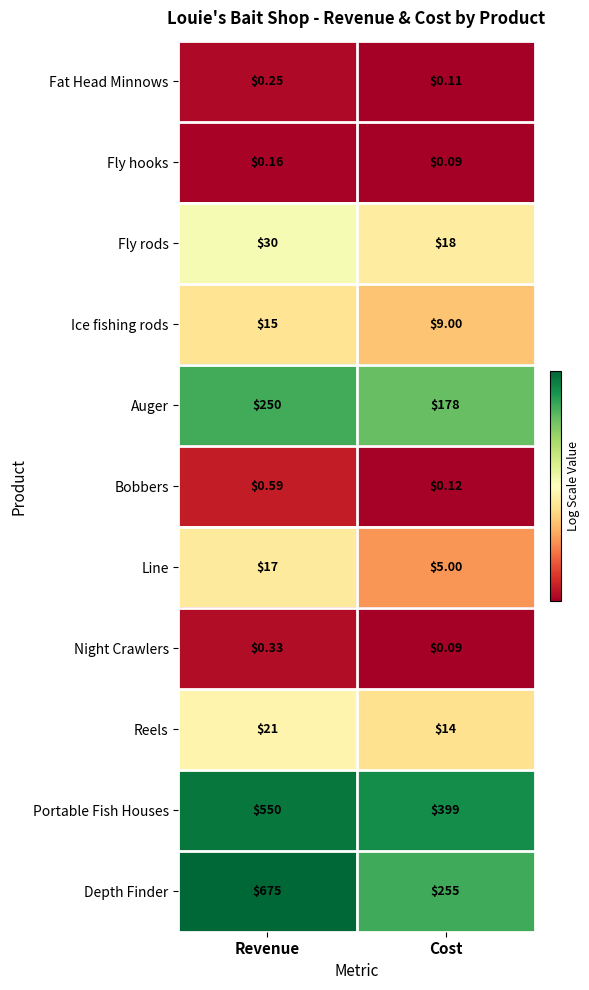

At Revenue, list the series in order from smallest to largest.

Fly hooks, Fat Head Minnows, Night Crawlers, Bobbers, Ice fishing rods, Line, Reels, Fly rods, Auger, Portable Fish Houses, Depth Finder